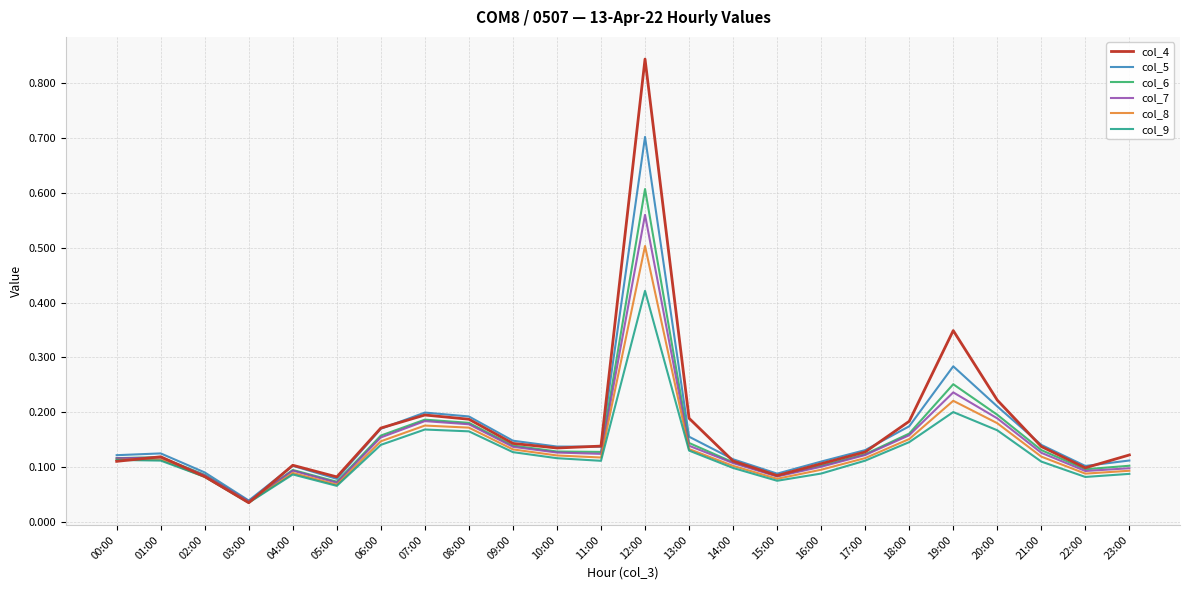

At which category does the chart reach its peak across all series?

12:00